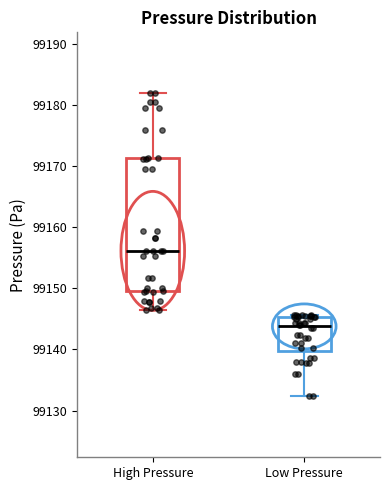

Reading left to right, read every box against the y-axis: the position of its median line, the range the box covers, and the ends of its whiskers. The values are not printed on the chart, so give them approximately, as read against the axis.

High Pressure: median 99156, box 99150 to 99171, whiskers 99147 to 99182
Low Pressure: median 99144, box 99140 to 99145, whiskers 99132 to 99146